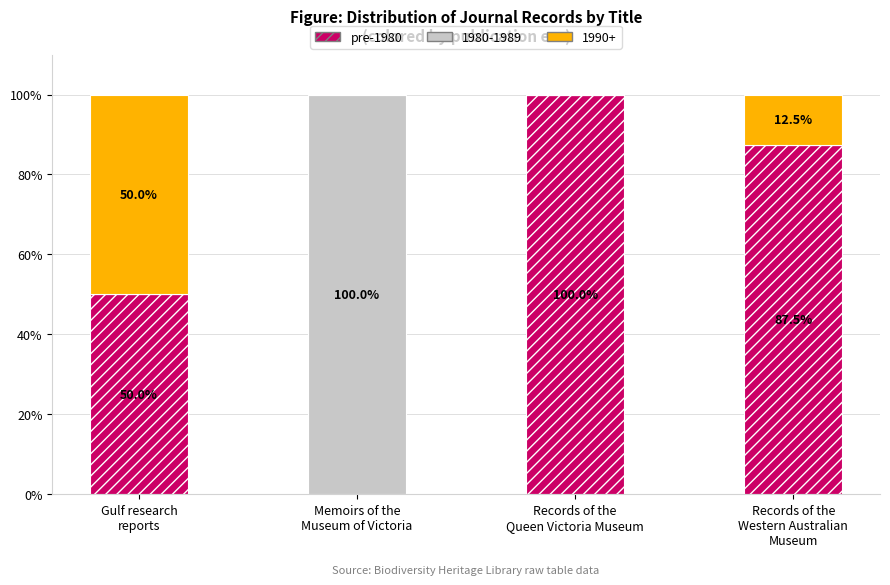

What is the maximum value for pre-1980?

100.0